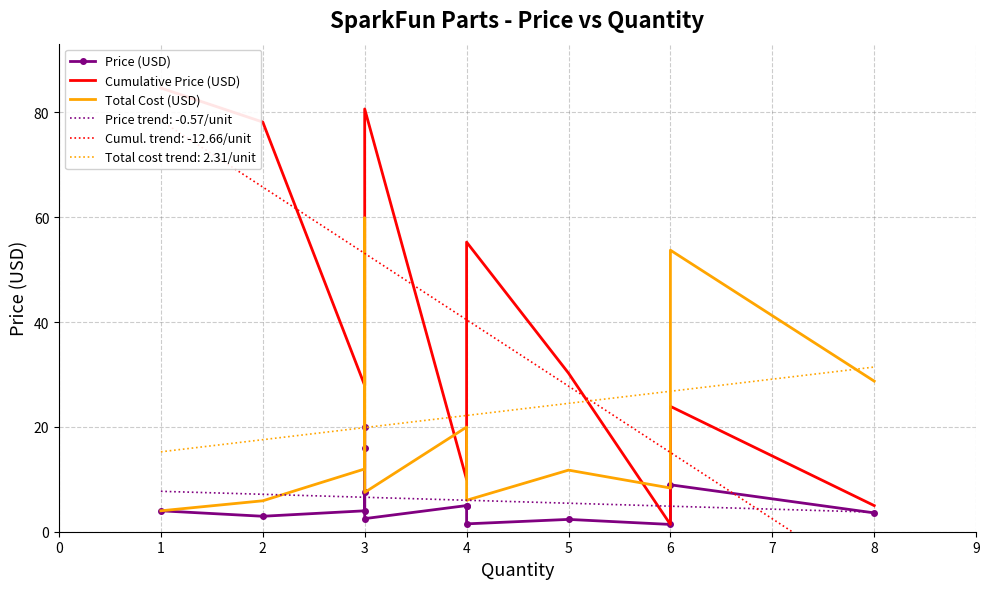

True or false: Price trend: -0.57/unit and Total cost trend: 2.31/unit intersect in this chart.

False